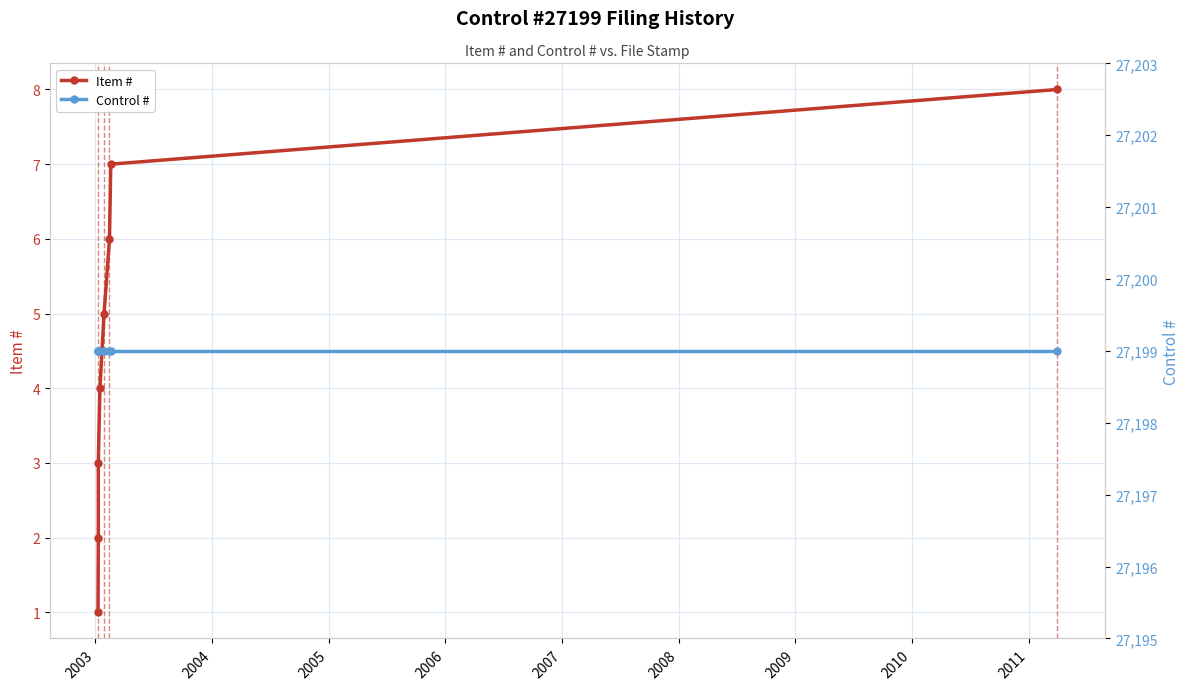

True or false: Item # and Control # cross at least once.

False